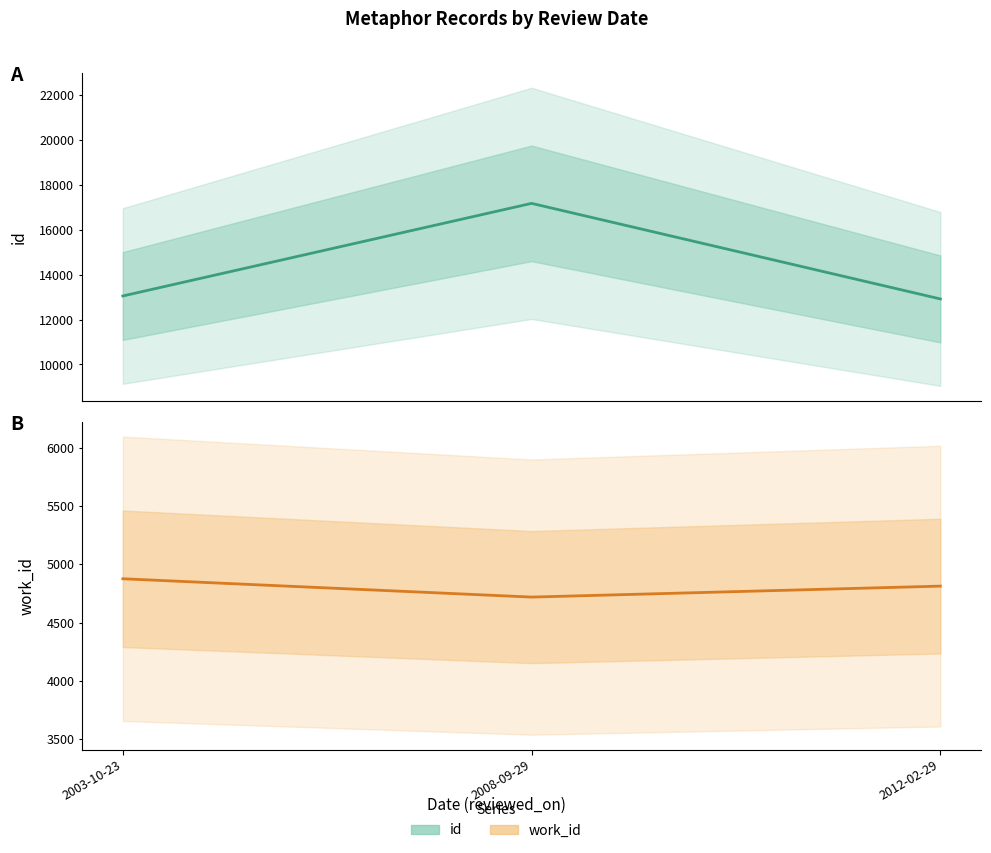

Is the value of work_id at 2008-09-29 greater than the value of id at 2012-02-29?

No